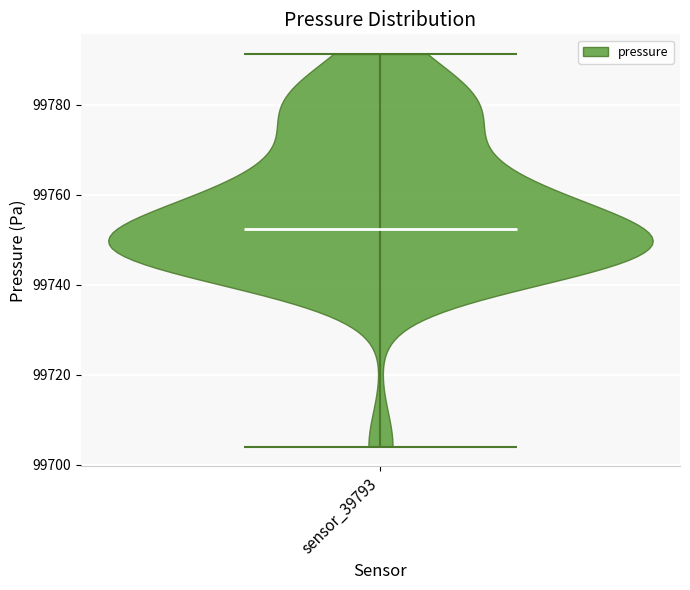

Read this violin plot against the y-axis: where its median line is, and the lowest and highest points the violin reaches. The values are not printed on the chart, so give them approximately, as read against the axis.

median line 99752, lowest point 99704, highest point 99792